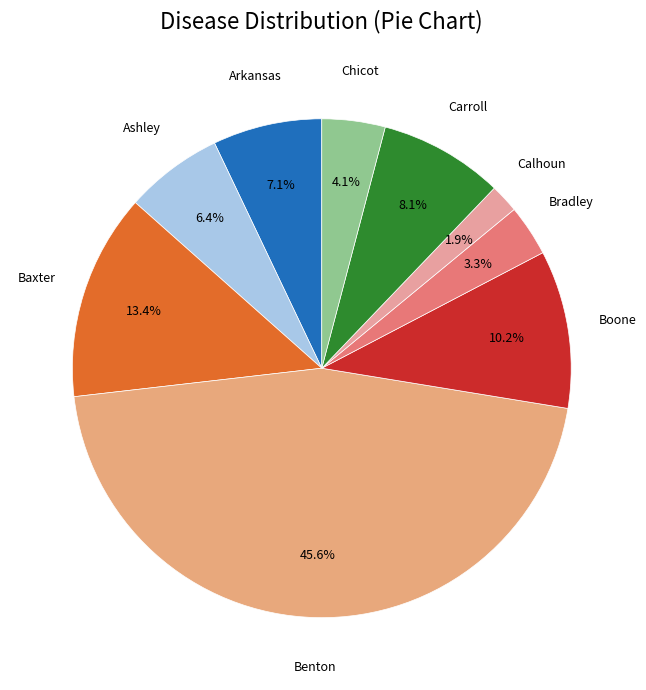

How many segments does this pie chart have?

9